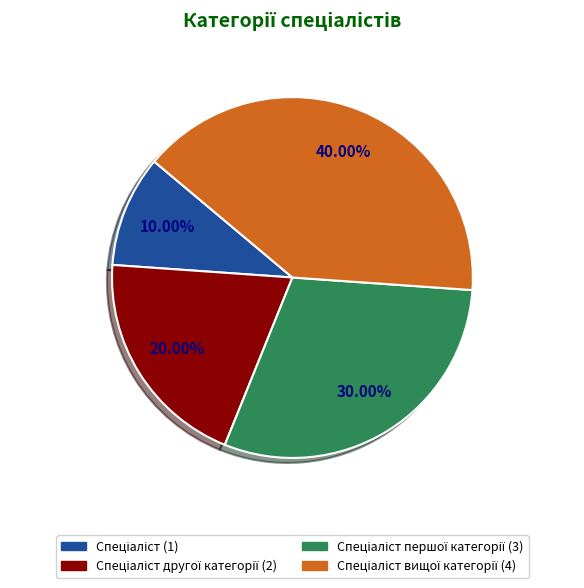

Is there any slice that represents more than half of the pie?

No